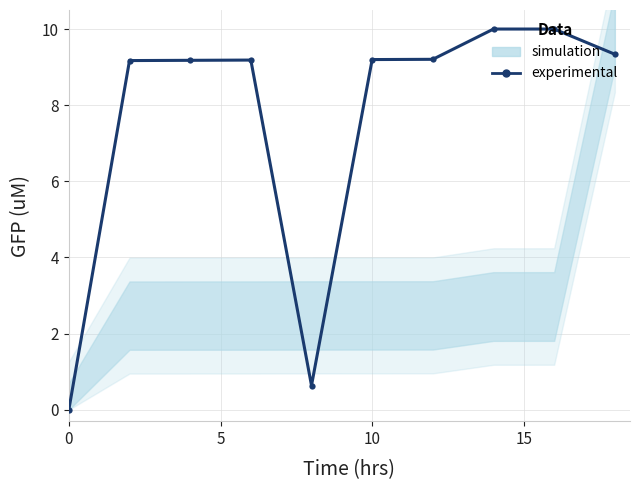

How many categories are shown in the chart?

10